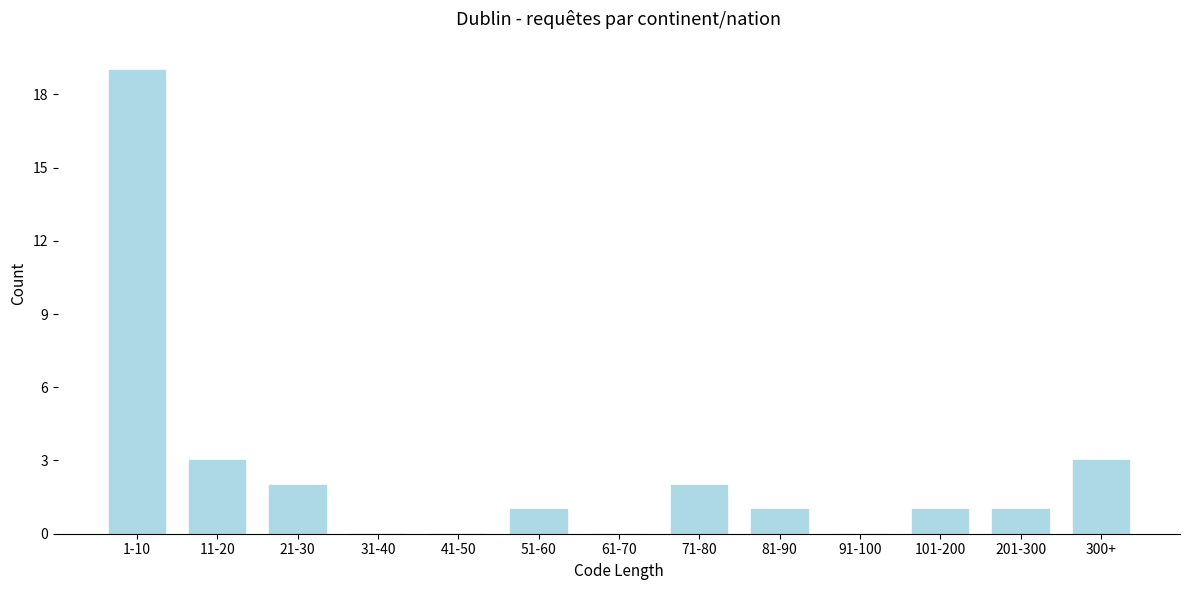

Reading right to left, list all the values displayed in this chart.

300+=3	201-300=1	101-200=1	91-100=0	81-90=1	71-80=2	61-70=0	51-60=1	41-50=0	31-40=0	21-30=2	11-20=3	1-10=19